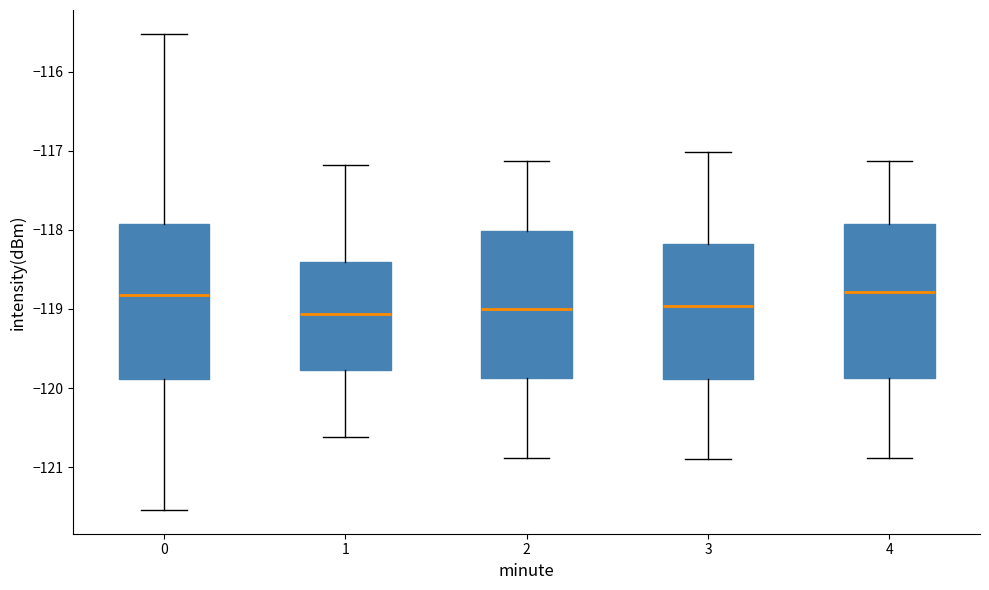

Reading left to right, transcribe this box plot: for each box, give where its median line is, the range the box spans, and where its two whiskers end, as read against the y-axis. The values are not printed on the chart, so give them approximately, as read against the axis.

0: median -118.8, box -119.9 to -117.9, whiskers -121.5 to -115.5
1: median -119.1, box -119.8 to -118.4, whiskers -120.6 to -117.2
2: median -119.0, box -119.9 to -118.0, whiskers -120.9 to -117.1
3: median -119.0, box -119.9 to -118.2, whiskers -120.9 to -117.0
4: median -118.8, box -119.9 to -117.9, whiskers -120.9 to -117.1